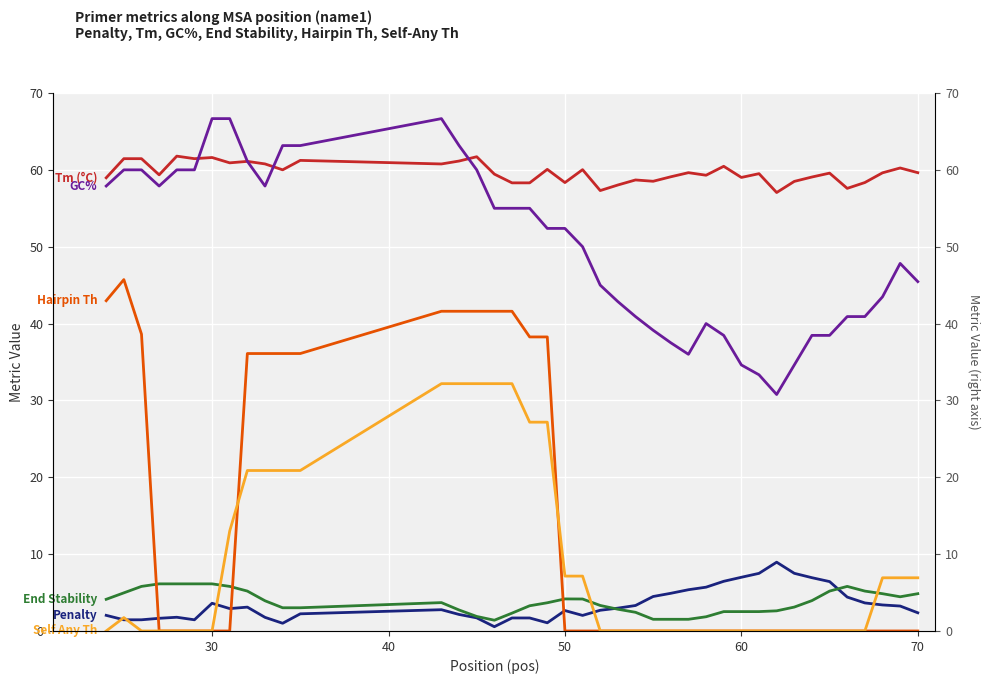

How many data points does each series have?

40